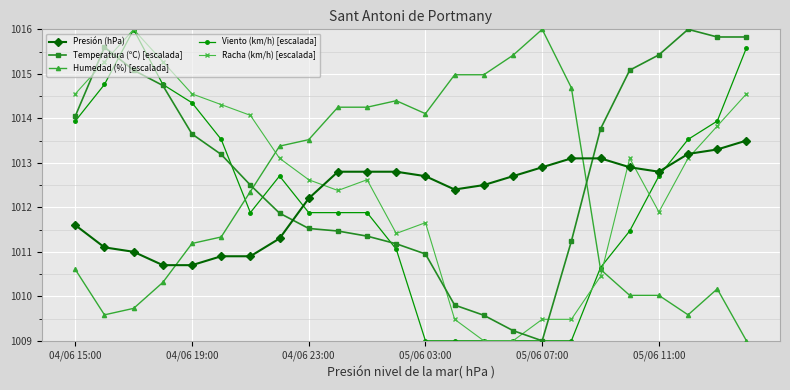

What is the value of the Viento (km/h) [escalada] point at the 24th from the left?

1015.6